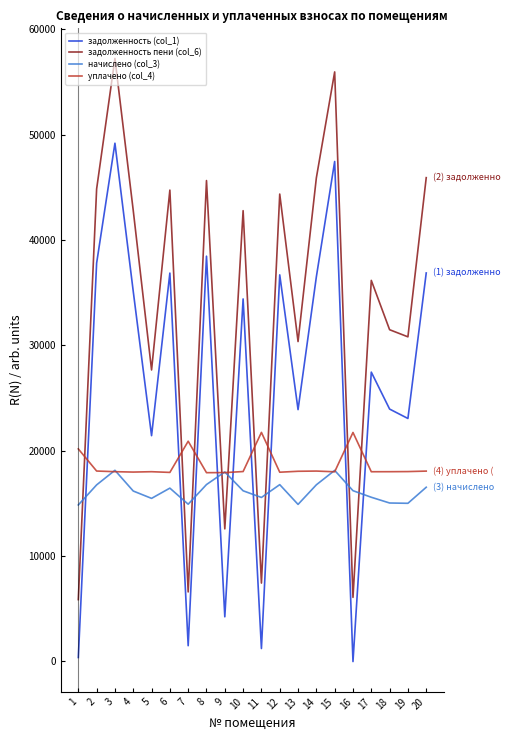

True or false: начислено (col_3) has a value of 14895.8 at 13.

True